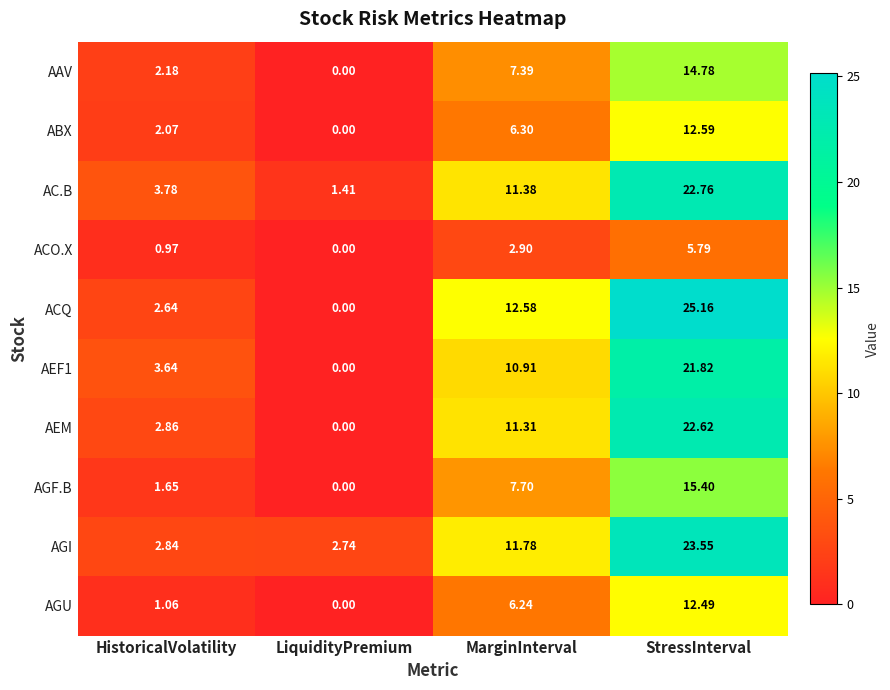

Between HistoricalVolatility and StressInterval, which series saw the biggest shift?

ACQ